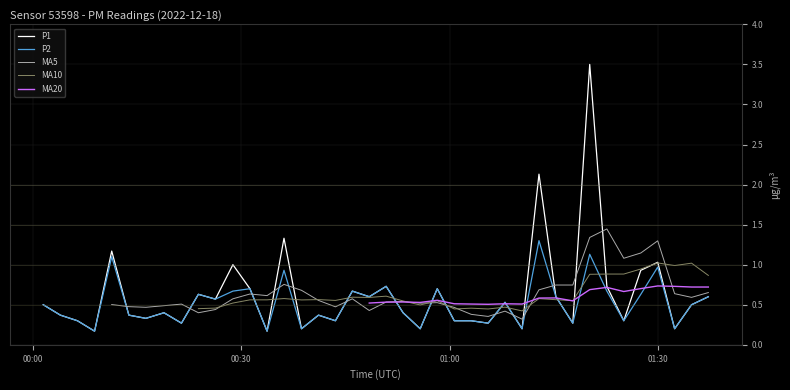

True or false: P2 and P1 intersect in this chart.

False